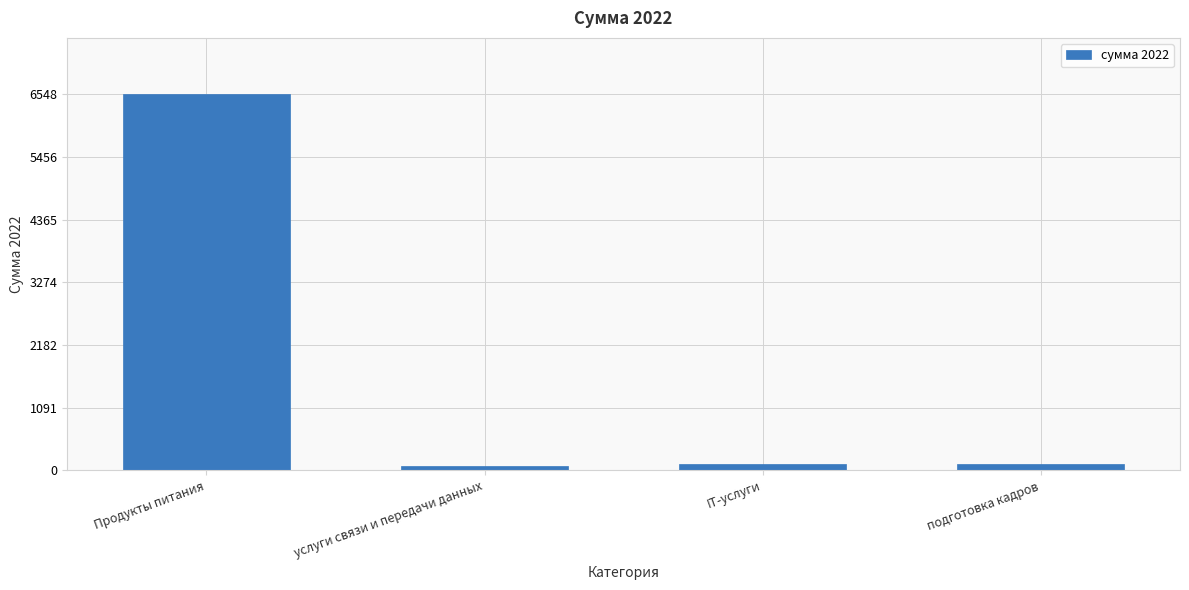

What is the label of the 3rd bar from the right?

услуги связи и передачи данных